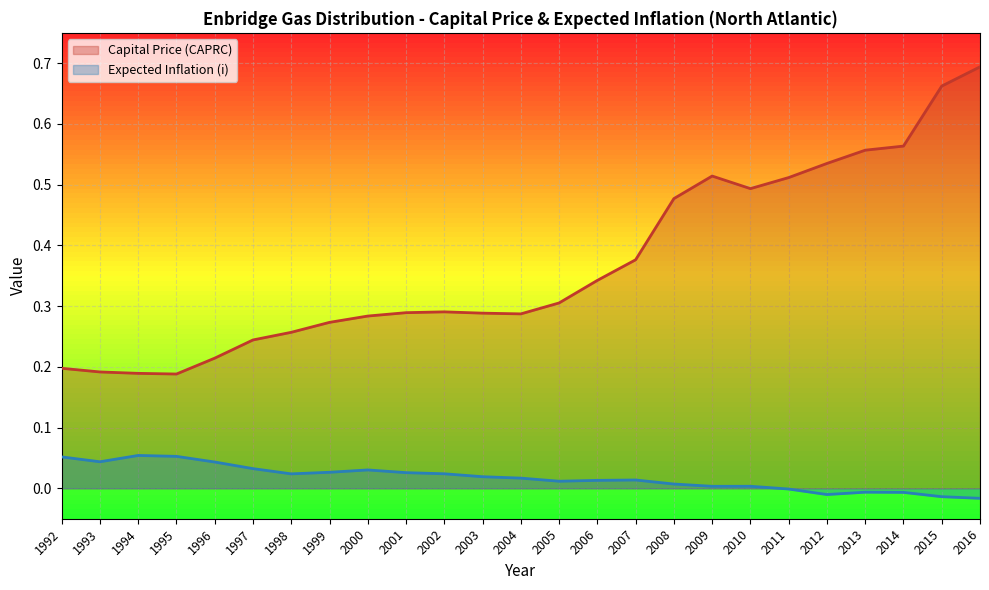

How many lines are shown in the chart?

2